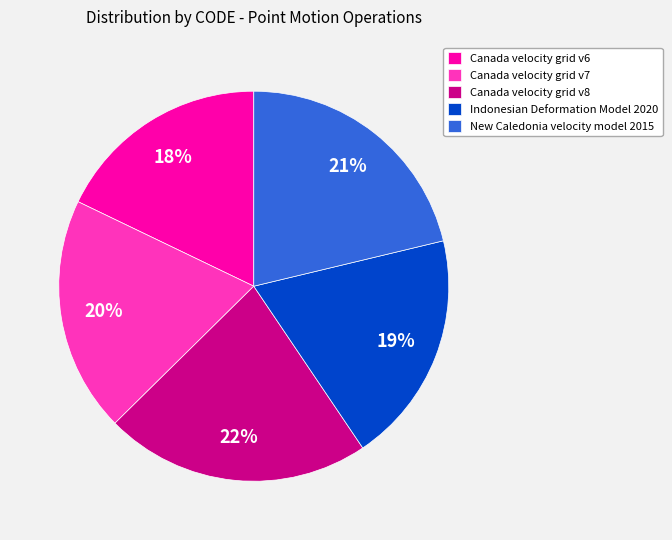

To the nearest percent, what portion does Indonesian Deformation Model 2020 represent?

19%